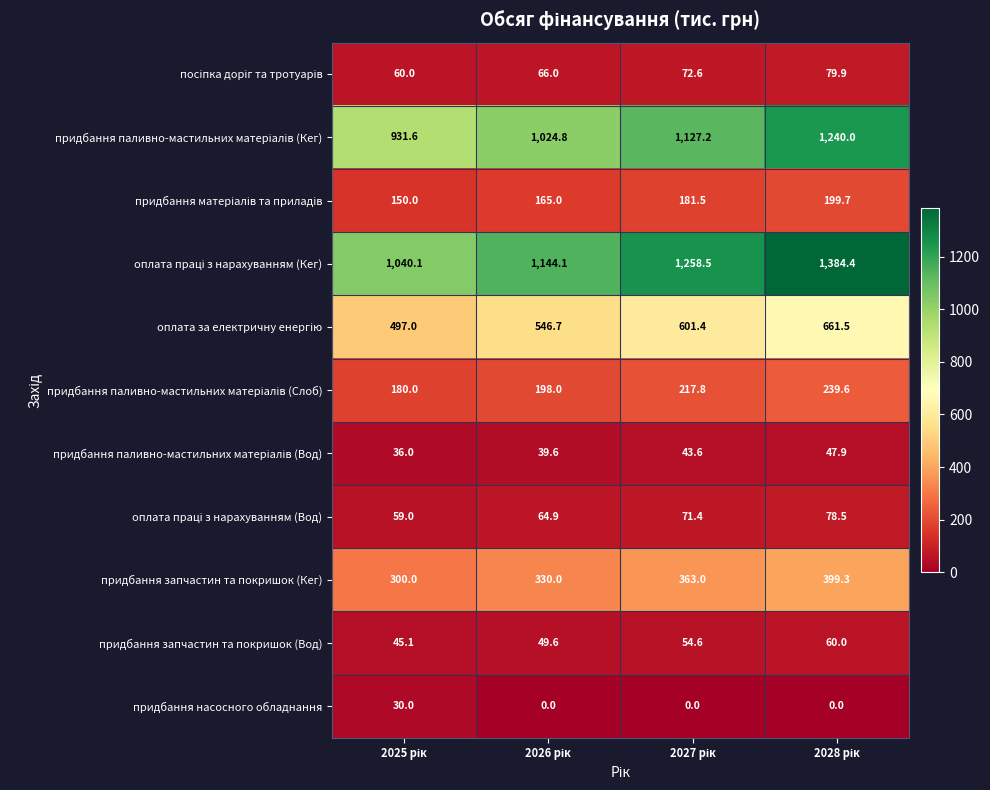

What is the average value of the придбання запчастин та покришок (Вод) series?

52.3